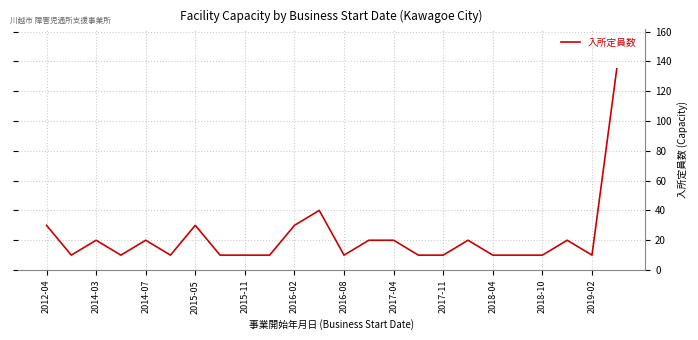

What is the maximum value shown in the chart?

135